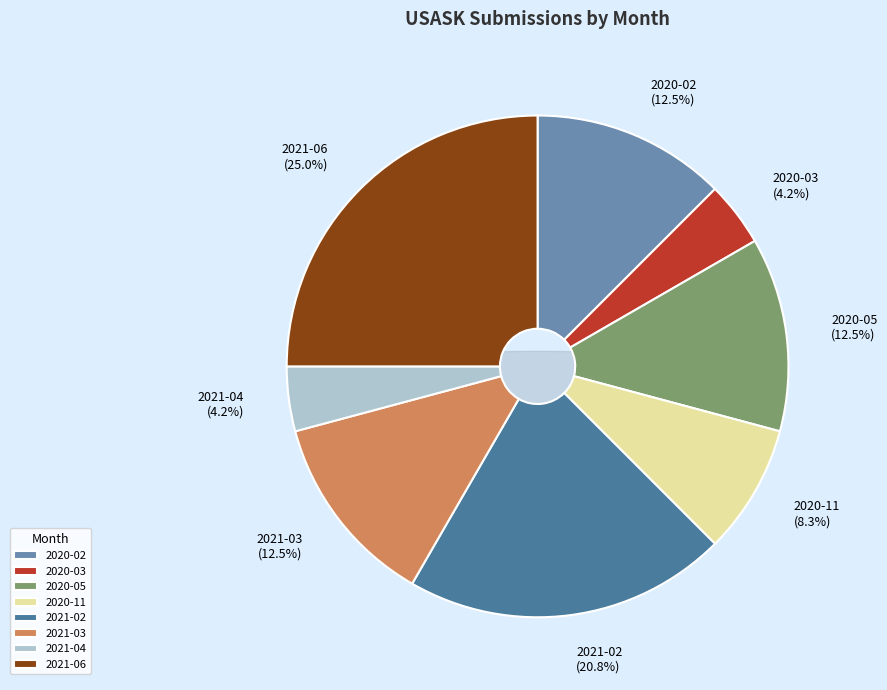

To the nearest percent, what is the average slice percentage?

12%